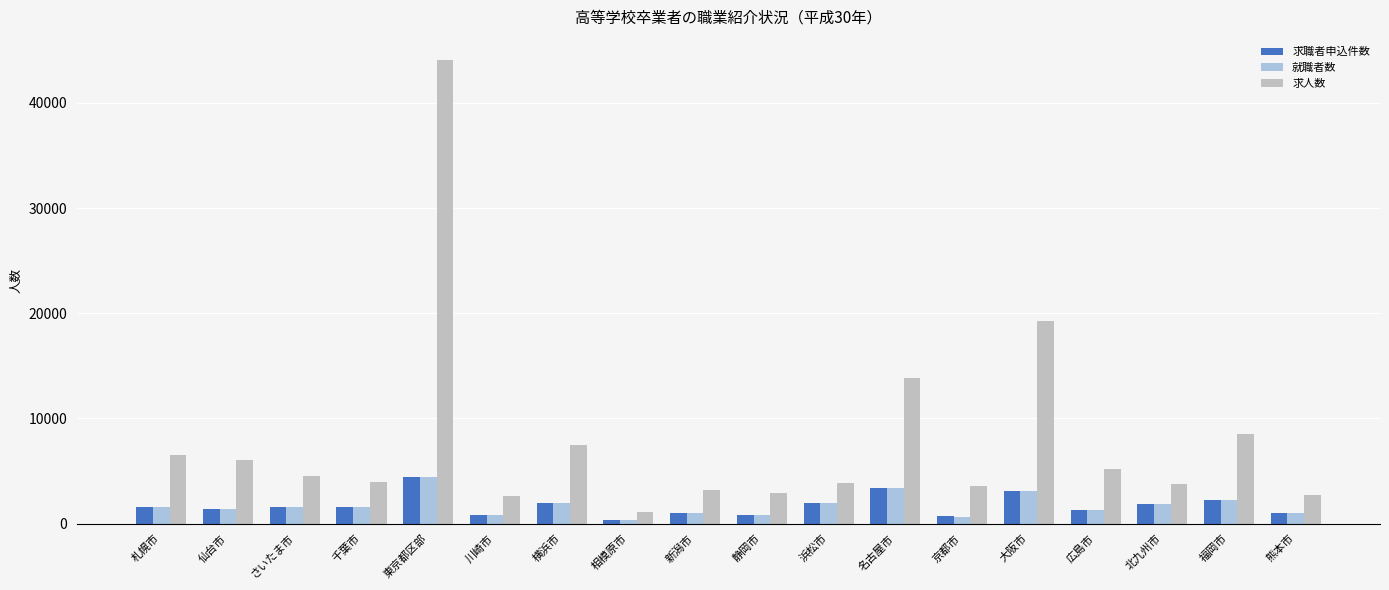

What is the value of the 求職者申込件数 bar at the 18th from the left?

1045